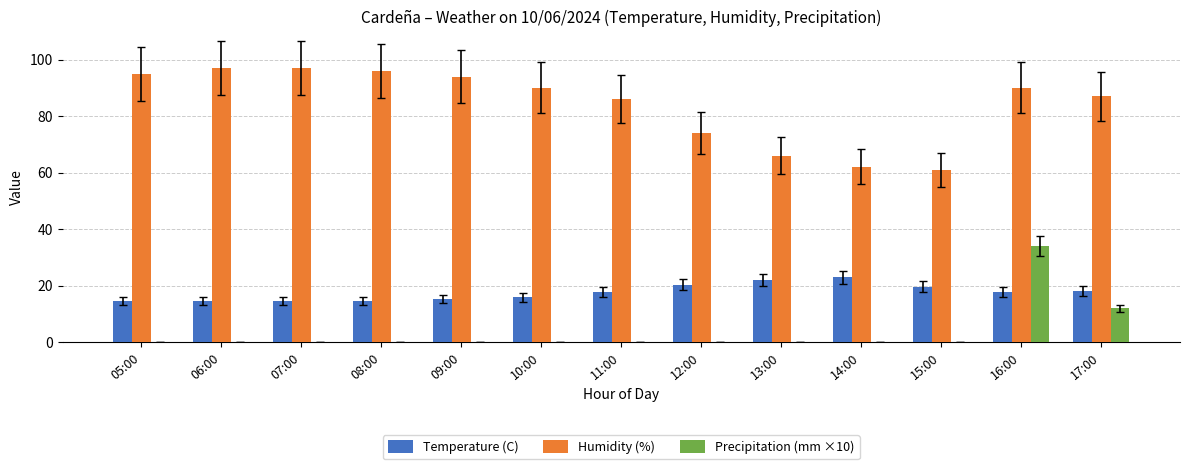

At which label does Precipitation (mm ×10) reach its peak?

16:00